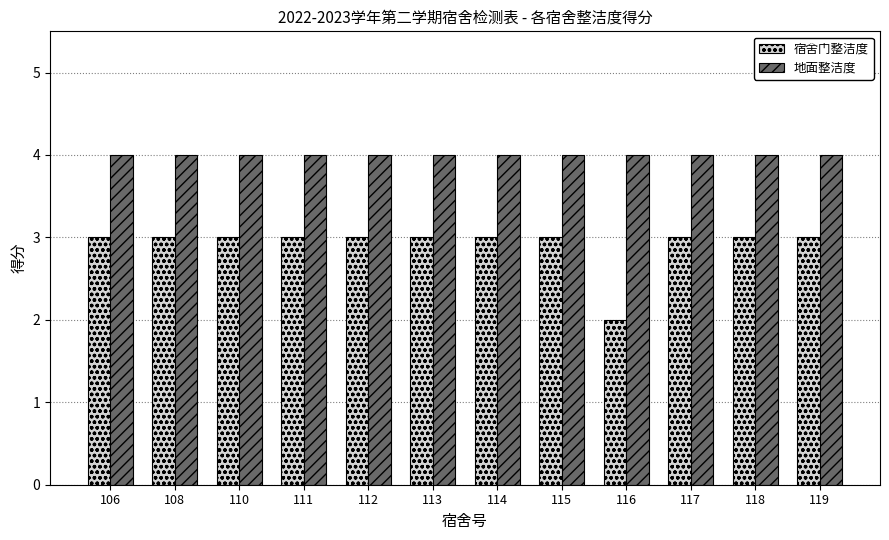

List the series in order of their peak value, lowest first.

宿舍门整洁度, 地面整洁度